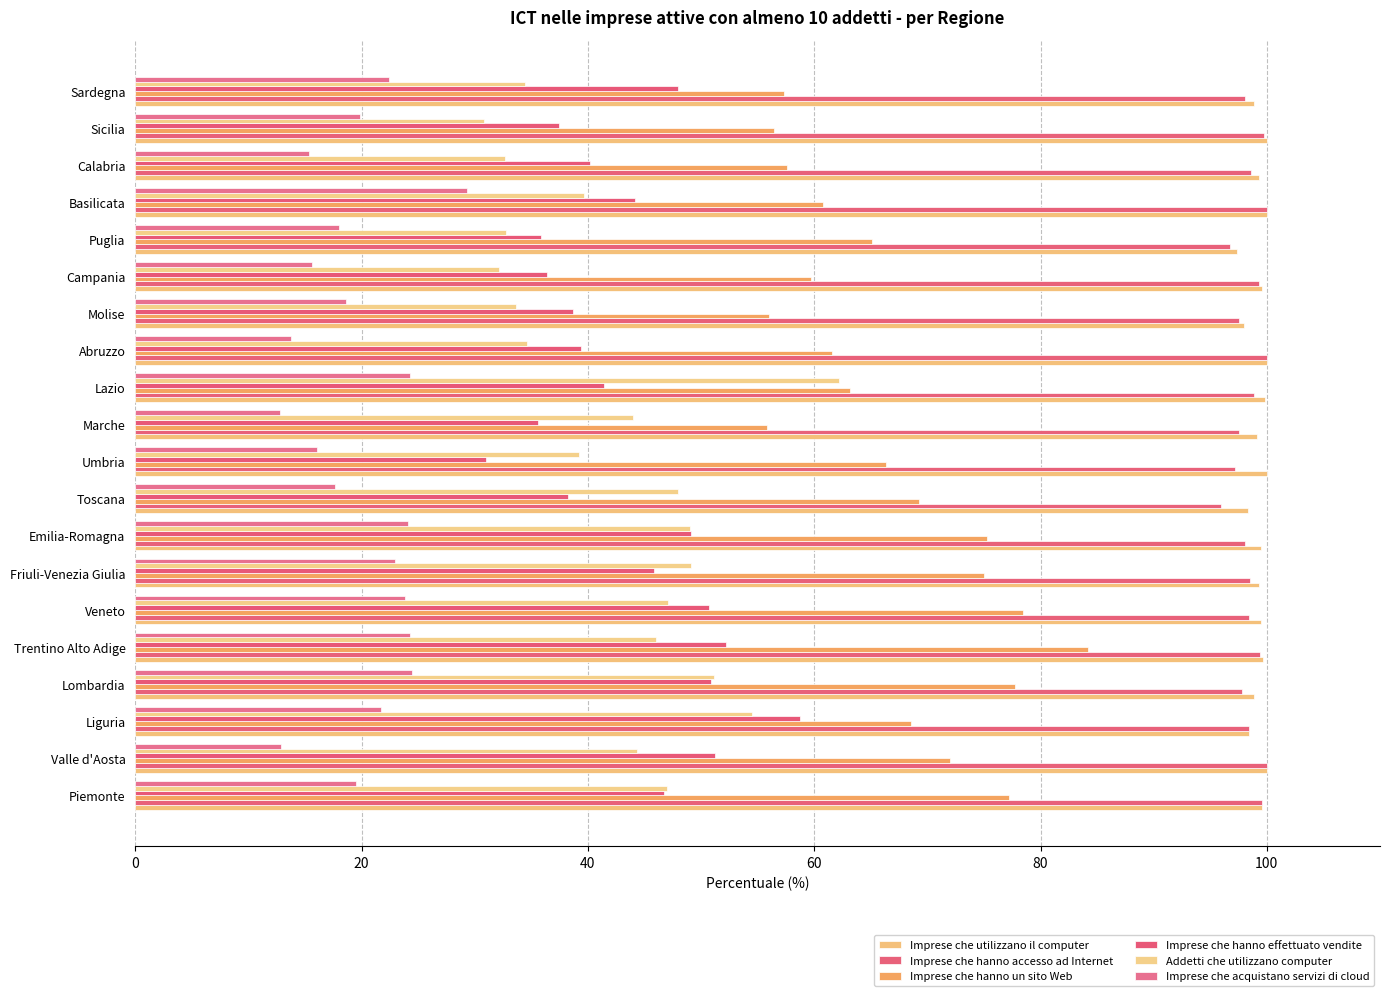

Reading right to left, extract all data points from this chart.

Imprese che utilizzano il computer: 98.8	100.0	99.3	100.0	97.4	99.6	97.9	100.0	99.9	99.1	100.0	98.3	99.5	99.3	99.5	99.6	98.8	98.4	100.0	99.6
Imprese che hanno accesso ad Internet: 98.1	99.8	98.6	100.0	96.7	99.3	97.5	100.0	98.9	97.5	97.2	95.9	98.0	98.5	98.5	99.4	97.8	98.4	100.0	99.6
Imprese che hanno un sito Web: 57.3	56.4	57.6	60.8	65.1	59.7	56.0	61.6	63.2	55.8	66.3	69.2	75.3	75.0	78.5	84.2	77.7	68.6	72.0	77.2
Imprese che hanno effettuato vendite: 48.0	37.5	40.2	44.2	35.8	36.4	38.7	39.4	41.4	35.6	31.0	38.2	49.1	45.8	50.7	52.2	50.9	58.7	51.3	46.7
Addetti che utilizzano computer: 34.4	30.8	32.7	39.6	32.8	32.2	33.7	34.6	62.2	44.0	39.2	48.0	49.0	49.1	47.1	46.0	51.2	54.5	44.3	47.0
Imprese che acquistano servizi di cloud: 22.4	19.9	15.4	29.3	18.0	15.6	18.6	13.8	24.3	12.8	16.1	17.7	24.1	23.0	23.8	24.3	24.4	21.7	12.9	19.5